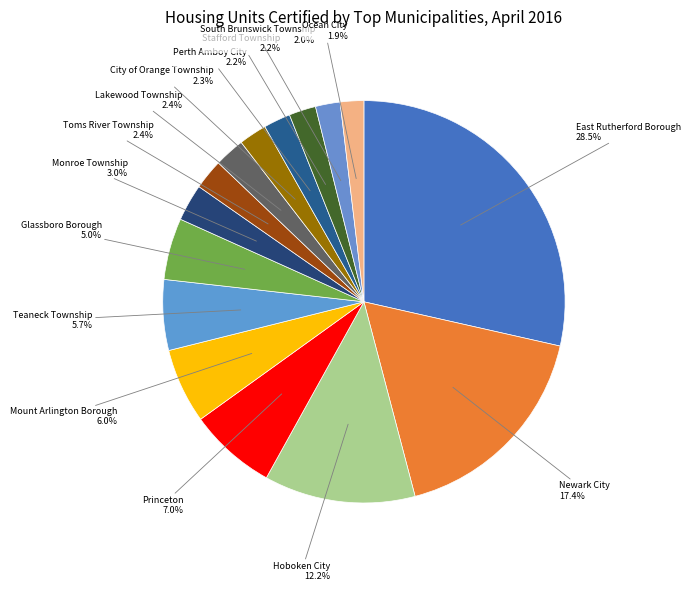

Count the number of slices in the pie.

15